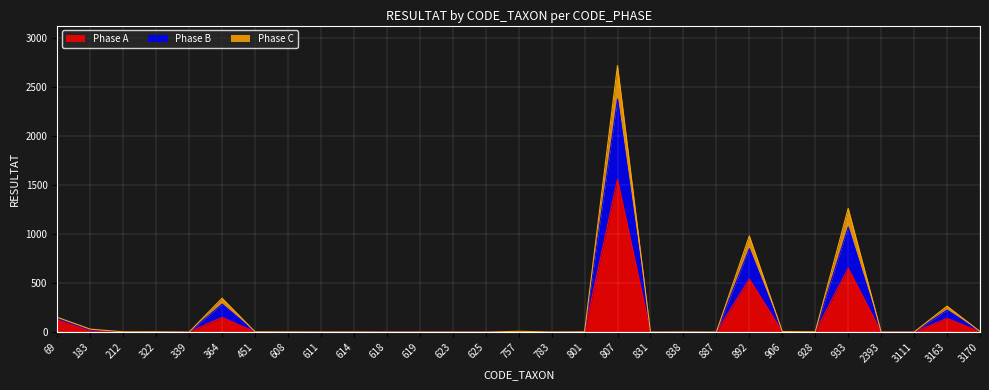

The value of Phase A at 807 is 2797. True or false?

False